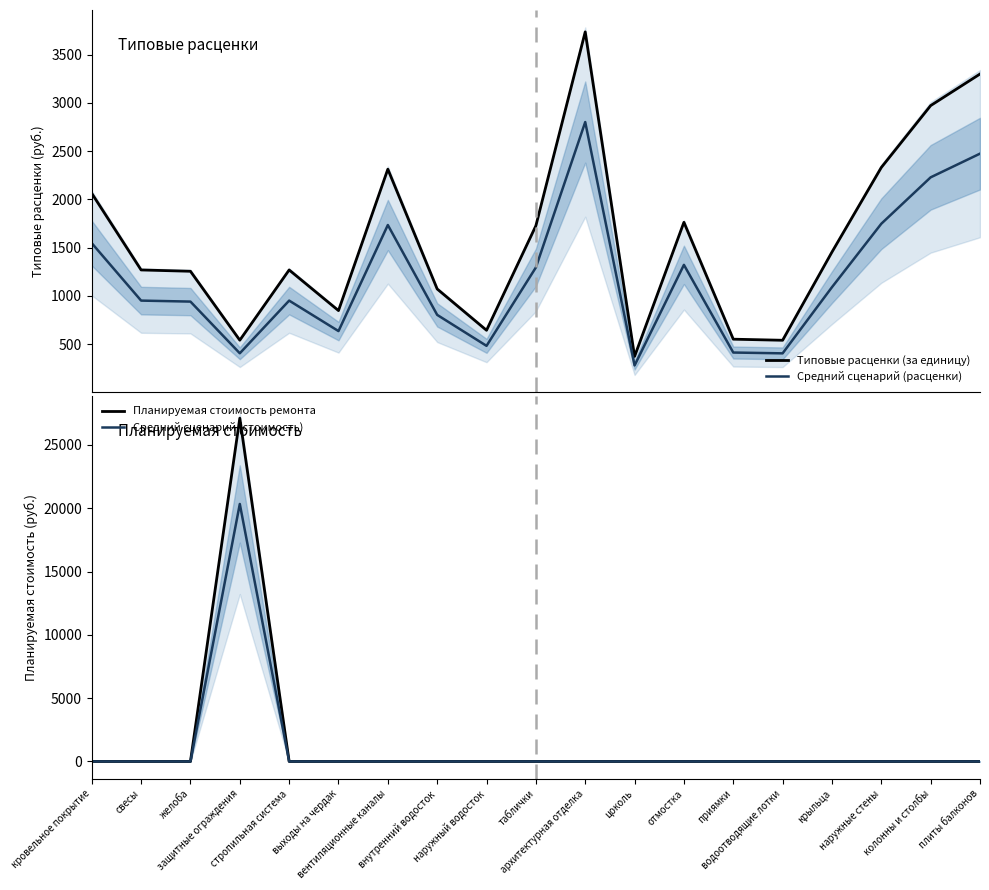

What is the spread (max minus min) of values at архитектурная отделка?

3735.1